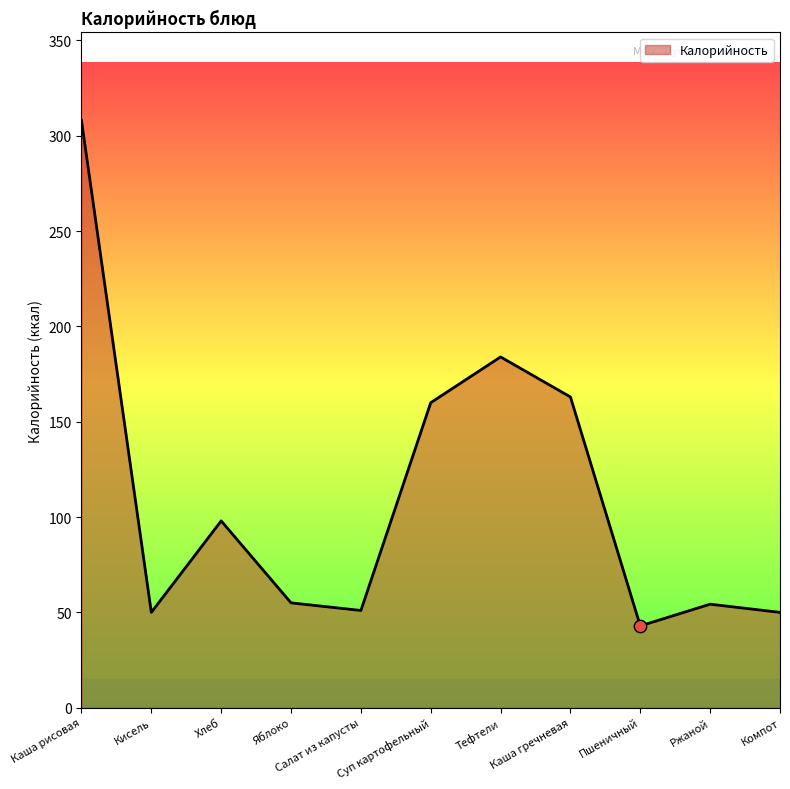

Which has a higher value, Тефтели or Кисель?

Тефтели